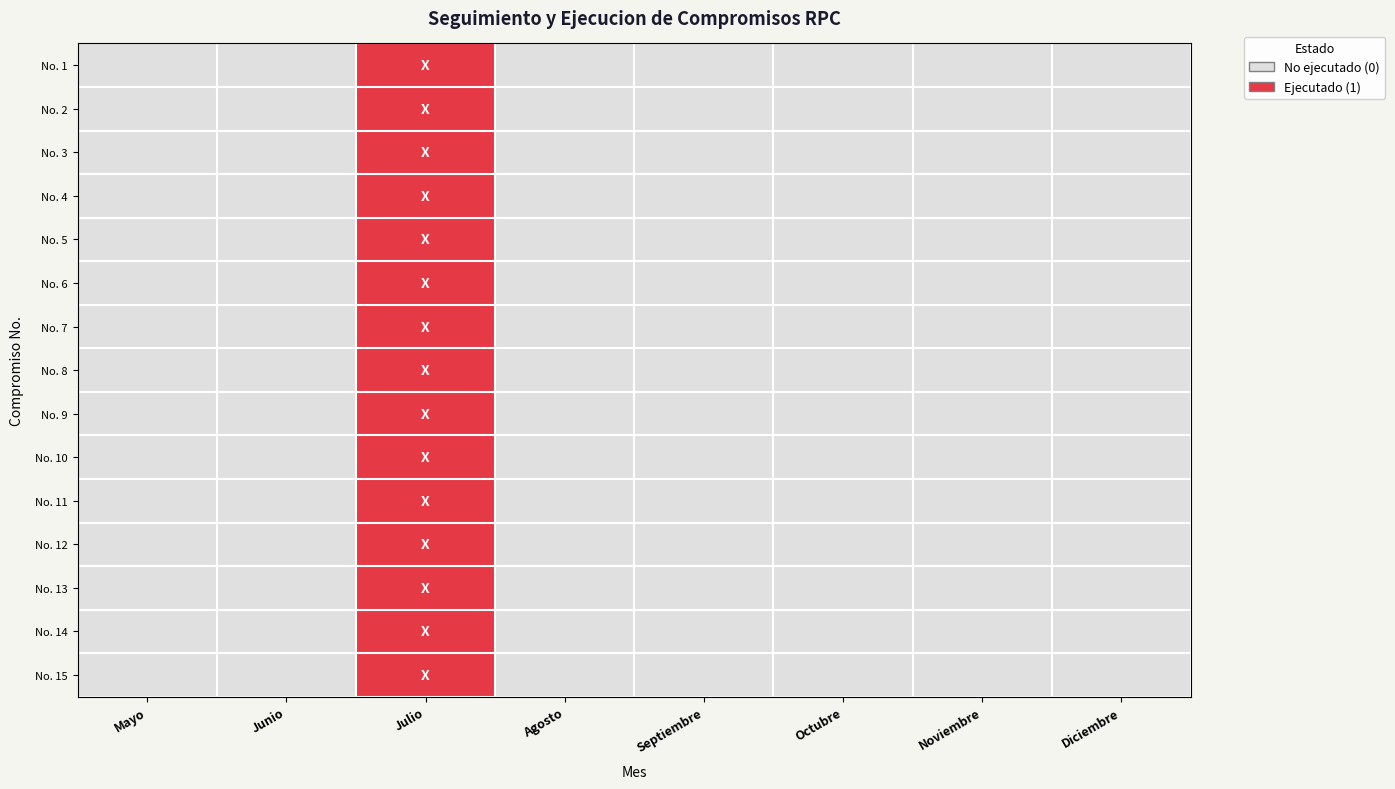

Reading left to right, what are all the values shown in this chart?

No. 1: Mayo=0	Junio=0	Julio=1	Agosto=0	Septiembre=0	Octubre=0	Noviembre=0	Diciembre=0
No. 2: Mayo=0	Junio=0	Julio=1	Agosto=0	Septiembre=0	Octubre=0	Noviembre=0	Diciembre=0
No. 3: Mayo=0	Junio=0	Julio=1	Agosto=0	Septiembre=0	Octubre=0	Noviembre=0	Diciembre=0
No. 4: Mayo=0	Junio=0	Julio=1	Agosto=0	Septiembre=0	Octubre=0	Noviembre=0	Diciembre=0
No. 5: Mayo=0	Junio=0	Julio=1	Agosto=0	Septiembre=0	Octubre=0	Noviembre=0	Diciembre=0
No. 6: Mayo=0	Junio=0	Julio=1	Agosto=0	Septiembre=0	Octubre=0	Noviembre=0	Diciembre=0
No. 7: Mayo=0	Junio=0	Julio=1	Agosto=0	Septiembre=0	Octubre=0	Noviembre=0	Diciembre=0
No. 8: Mayo=0	Junio=0	Julio=1	Agosto=0	Septiembre=0	Octubre=0	Noviembre=0	Diciembre=0
No. 9: Mayo=0	Junio=0	Julio=1	Agosto=0	Septiembre=0	Octubre=0	Noviembre=0	Diciembre=0
No. 10: Mayo=0	Junio=0	Julio=1	Agosto=0	Septiembre=0	Octubre=0	Noviembre=0	Diciembre=0
No. 11: Mayo=0	Junio=0	Julio=1	Agosto=0	Septiembre=0	Octubre=0	Noviembre=0	Diciembre=0
No. 12: Mayo=0	Junio=0	Julio=1	Agosto=0	Septiembre=0	Octubre=0	Noviembre=0	Diciembre=0
No. 13: Mayo=0	Junio=0	Julio=1	Agosto=0	Septiembre=0	Octubre=0	Noviembre=0	Diciembre=0
No. 14: Mayo=0	Junio=0	Julio=1	Agosto=0	Septiembre=0	Octubre=0	Noviembre=0	Diciembre=0
No. 15: Mayo=0	Junio=0	Julio=1	Agosto=0	Septiembre=0	Octubre=0	Noviembre=0	Diciembre=0